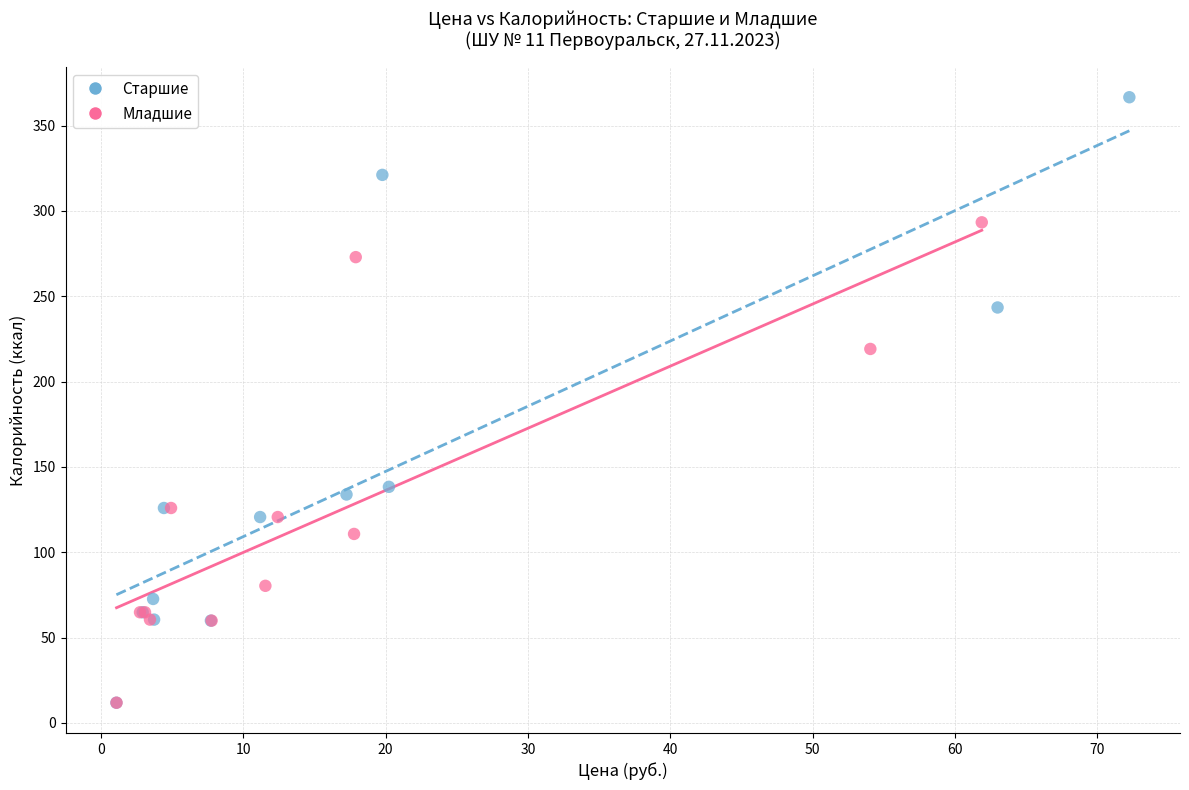

Which series reaches the maximum Y coordinate?

Старшие